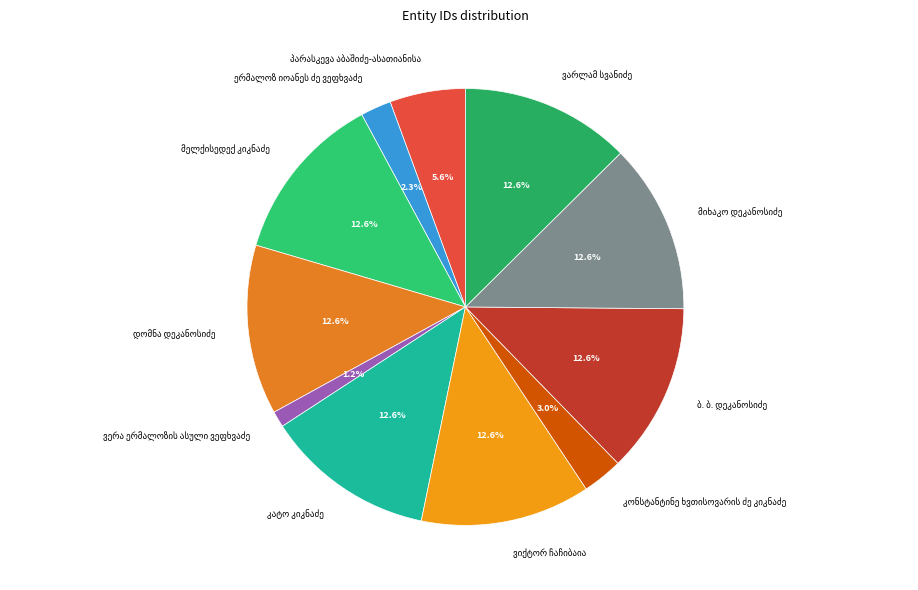

Does any single category account for the majority?

No